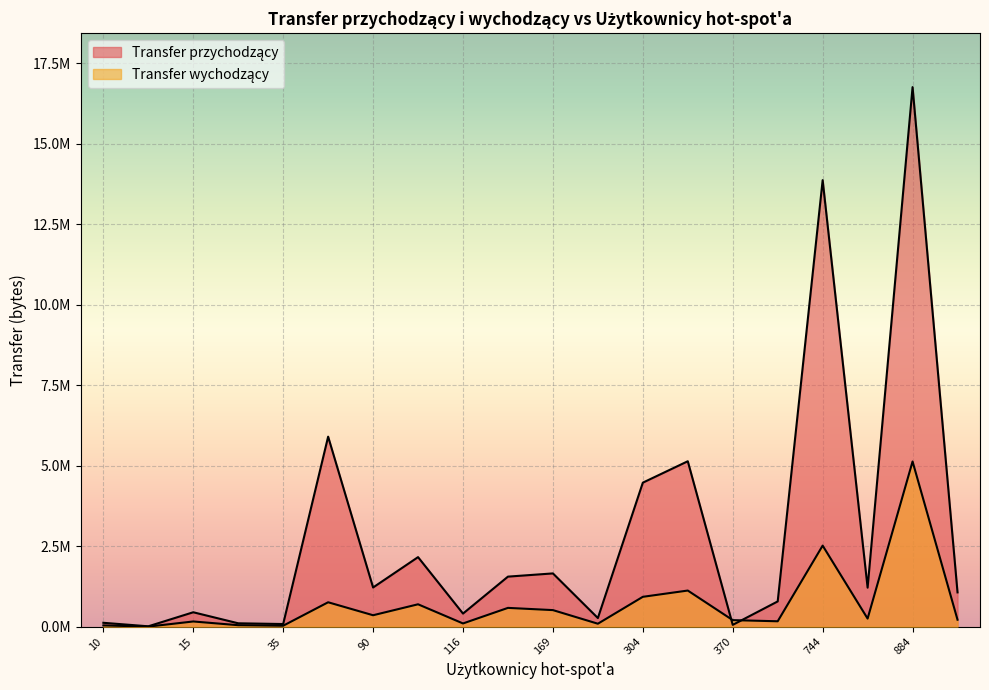

Is it true that Transfer przychodzący equals 116499 at 249?

False